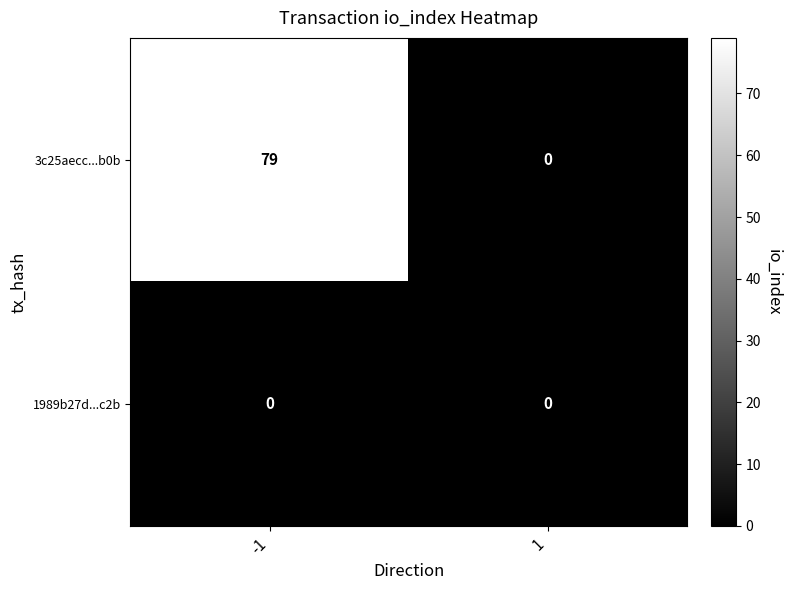

Rank the series by their average value, from lowest to highest.

1989b27d...c2b, 3c25aecc...b0b